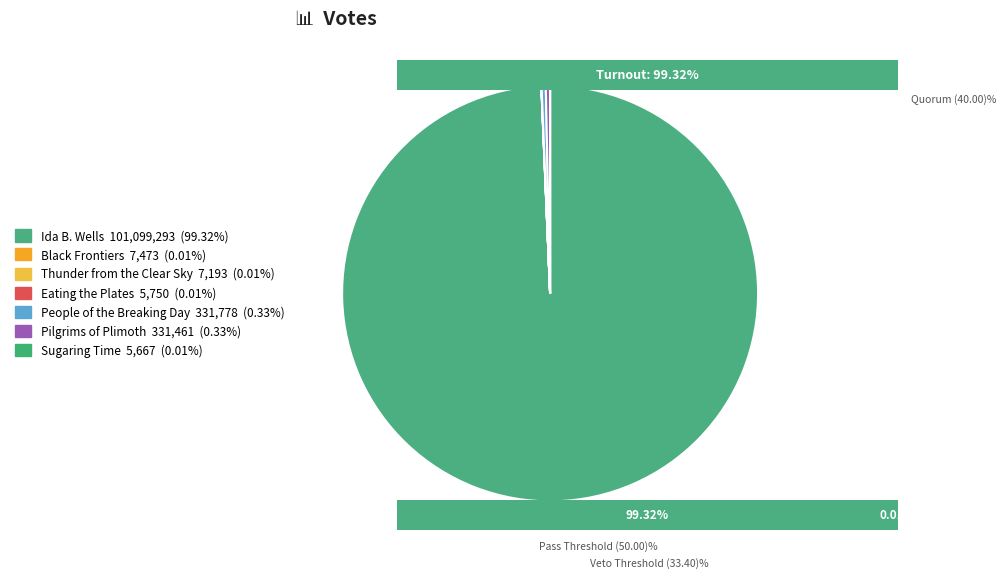

The Pilgrims of Plimoth (331461) slice represents 1% of the pie. True or false?

False